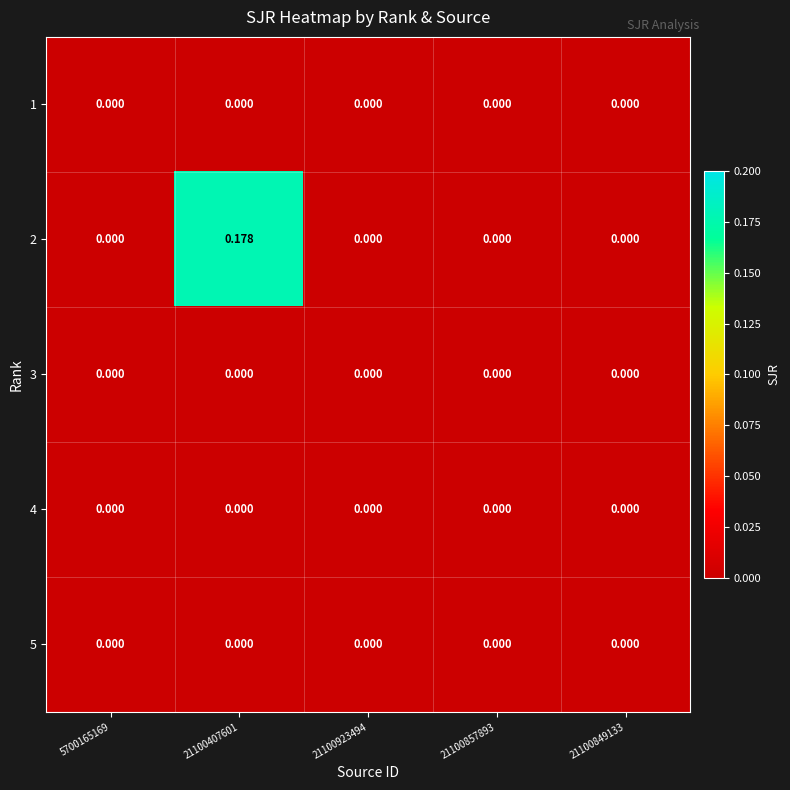

How many series are shown in this chart?

5